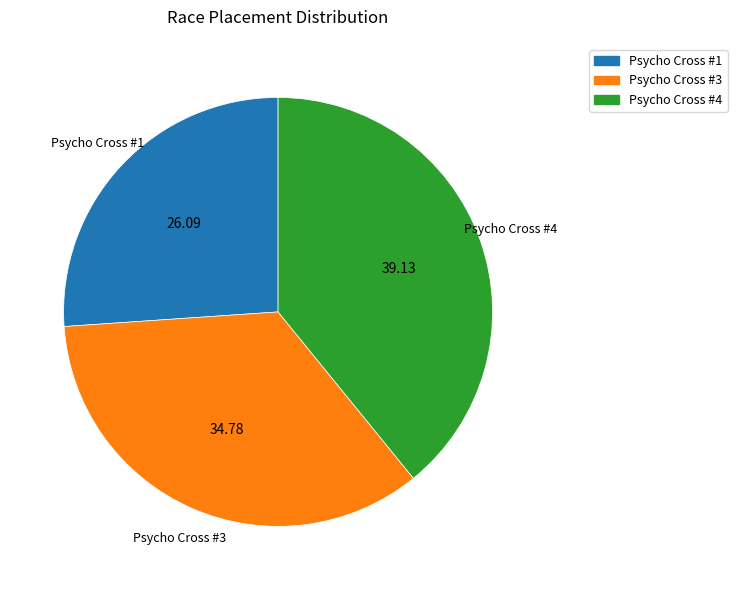

Do Psycho Cross #1 and Psycho Cross #4 together represent more than half of the pie?

Yes